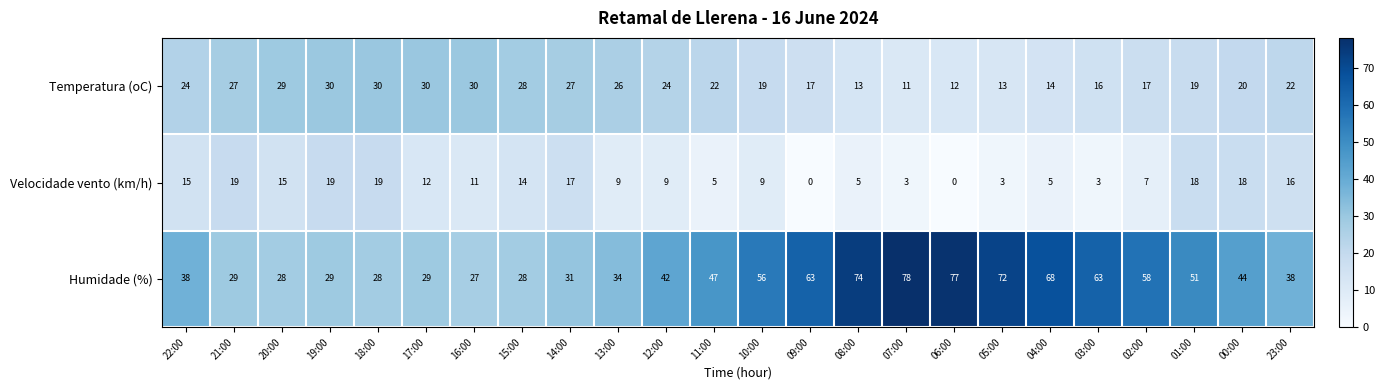

What is the sum of all Velocidade vento (km/h) values?

251